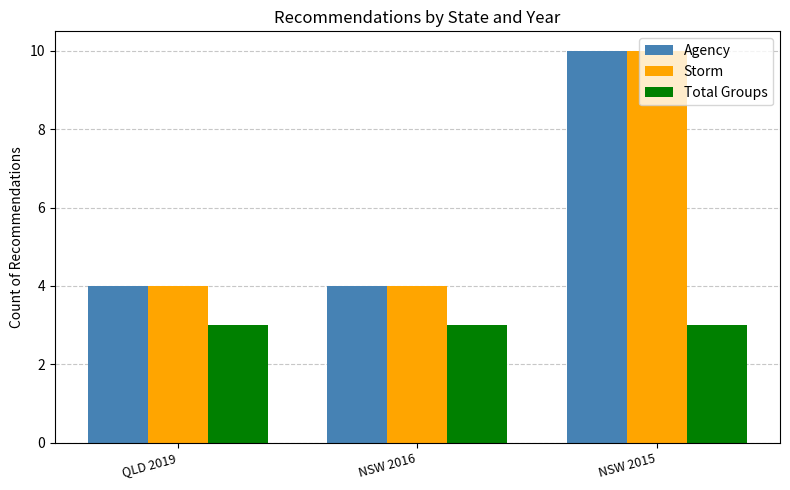

The value of Storm at QLD 2019 is 2. True or false?

False